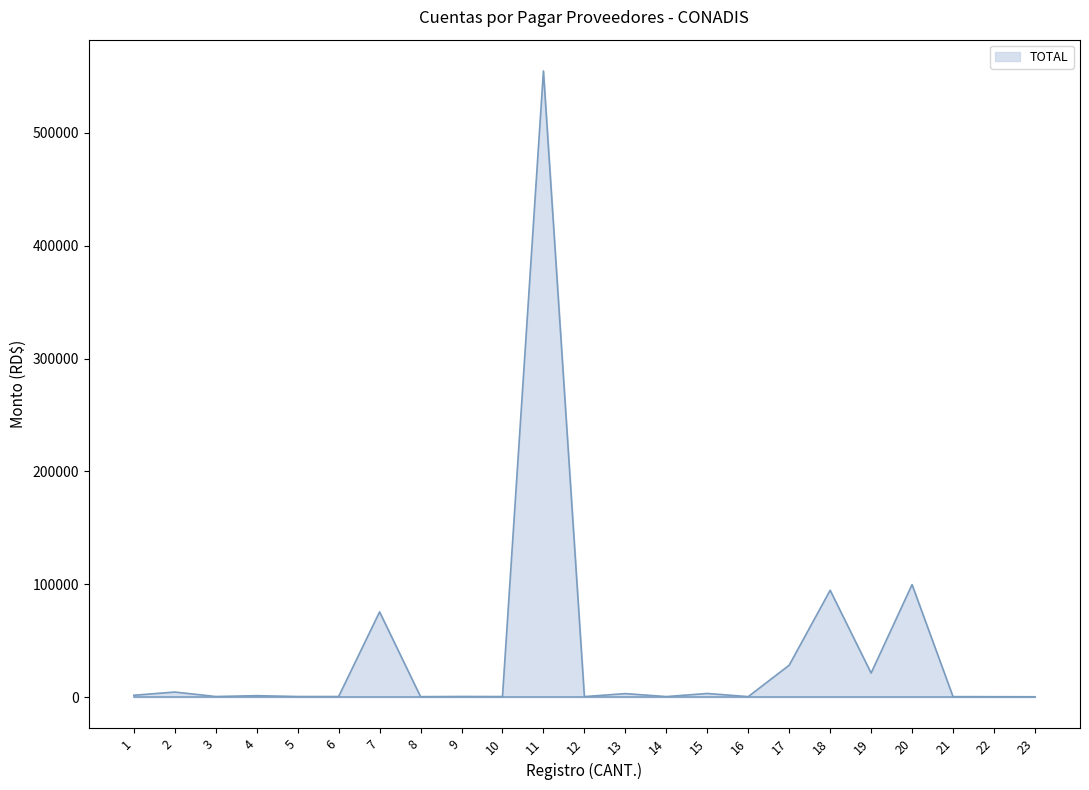

What is the maximum value shown in the chart?

554918.4